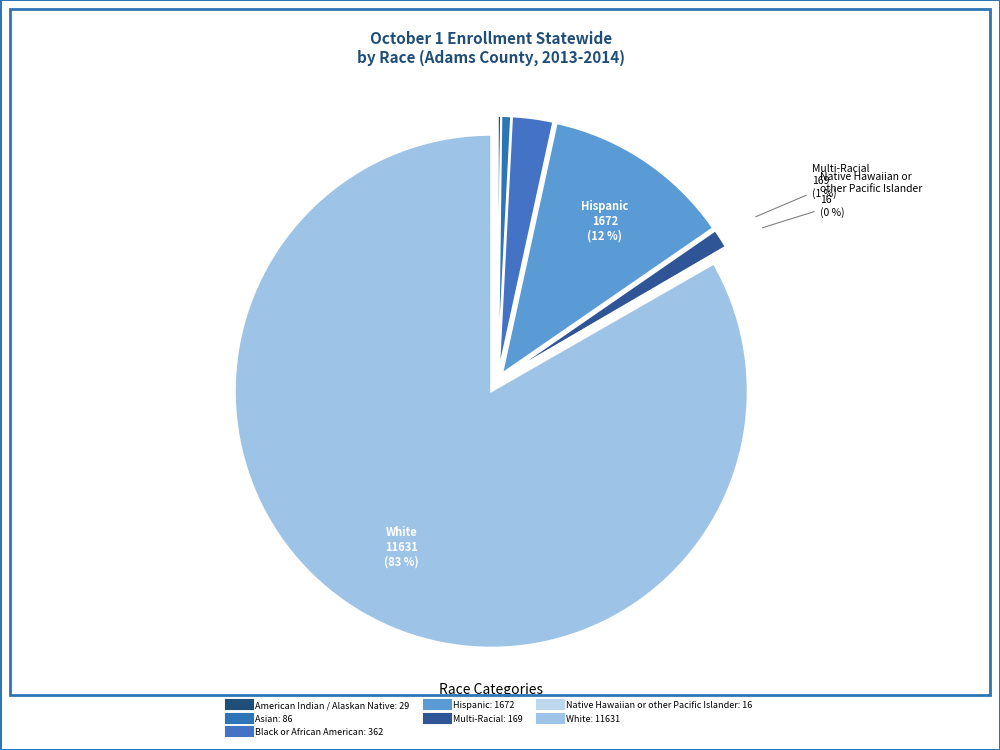

To the nearest percent, what is the average slice percentage?

14%